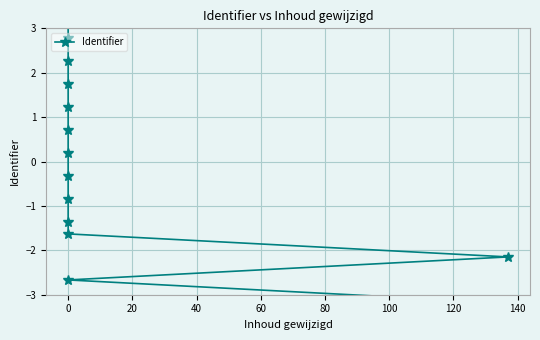

What is the maximum value shown in the chart?

3.3